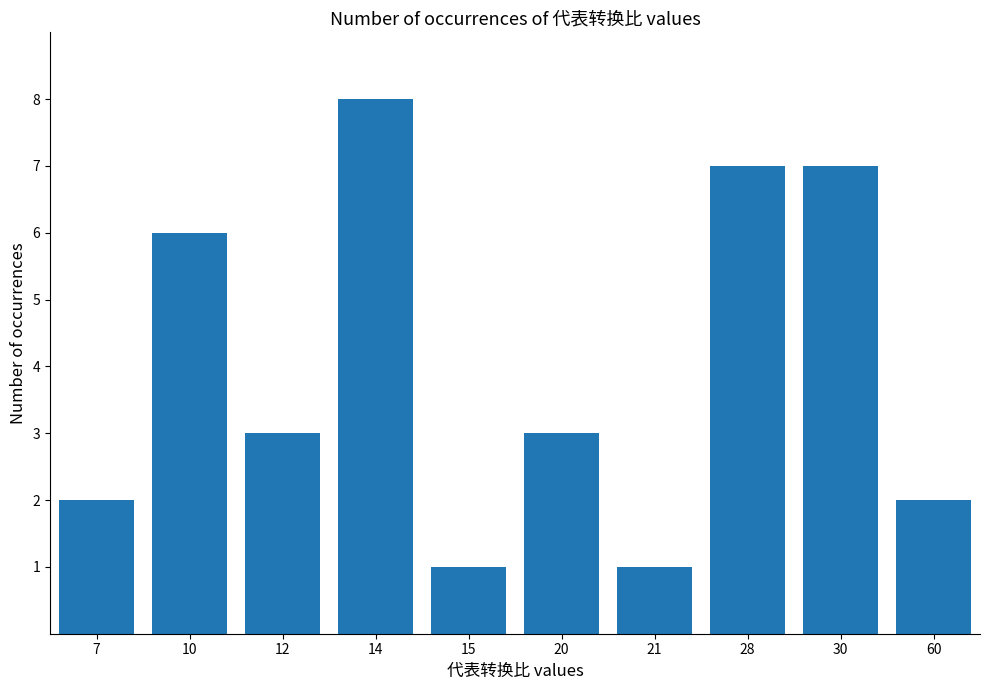

How many bars are there in total?

10